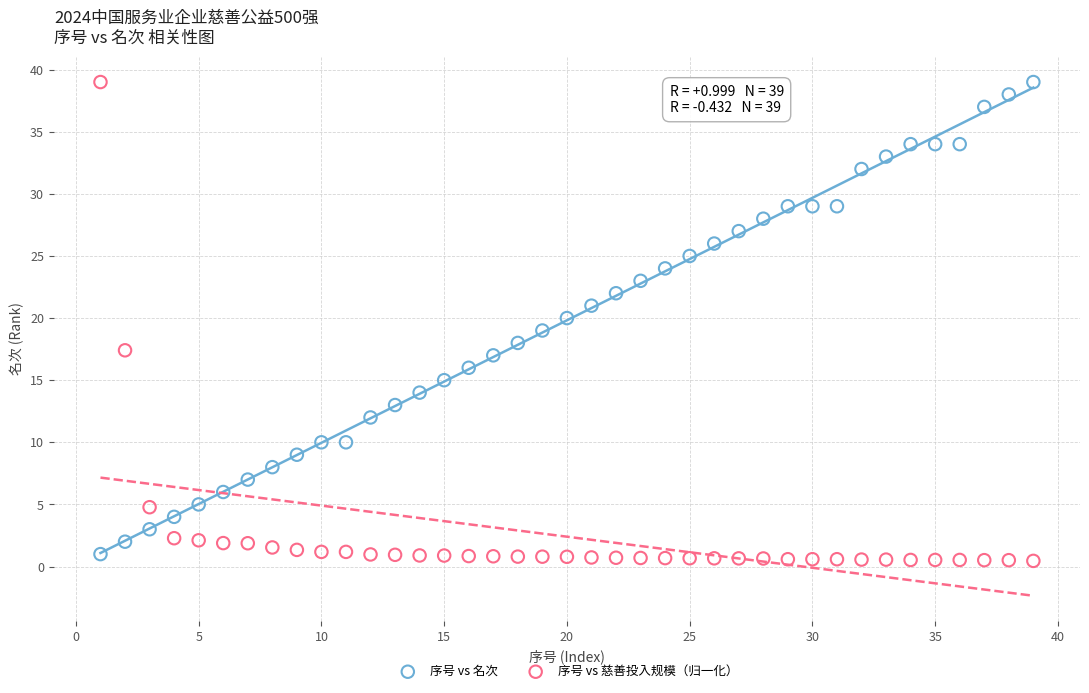

Across all data points, what is the range of Y values (max minus min)?

38.5